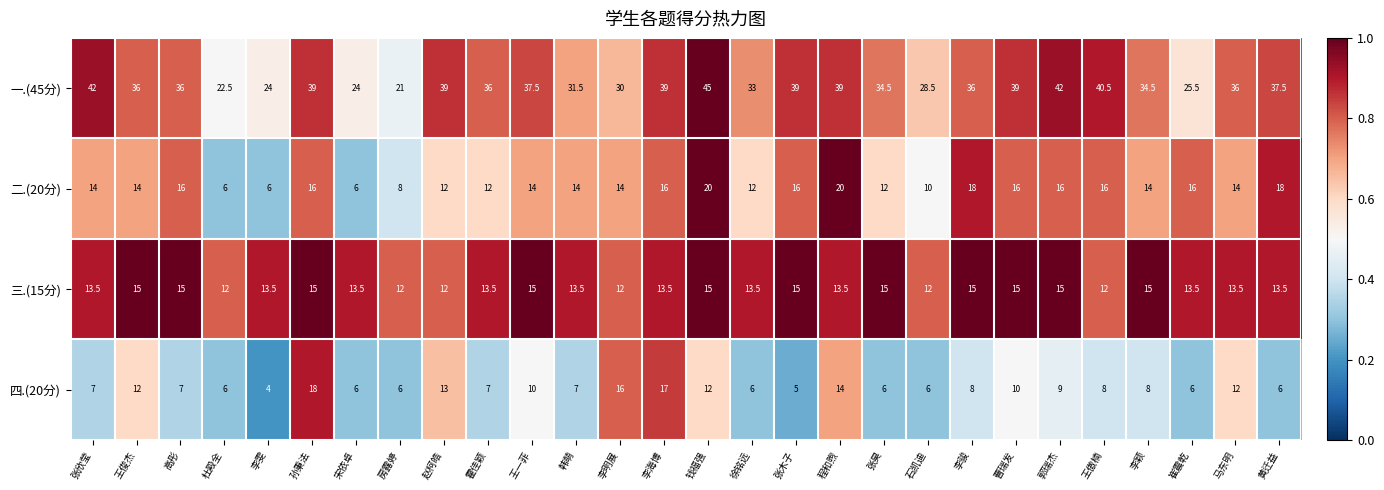

Which series has the widest spread of values?

一.(45分)